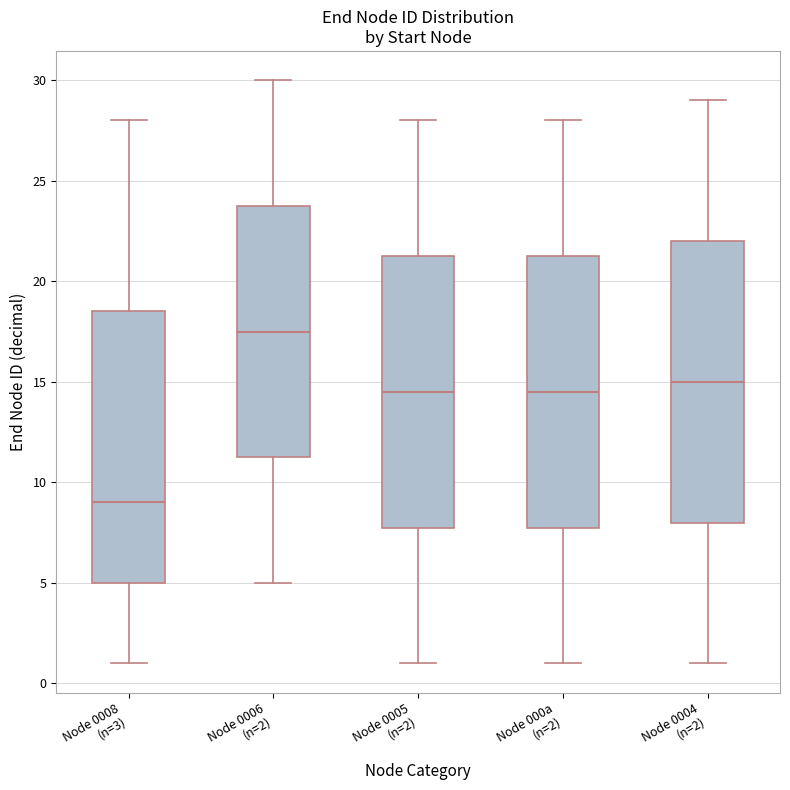

Comparing the boxes themselves (not the whiskers), which one is the tallest?

Node 0004 (n=2)